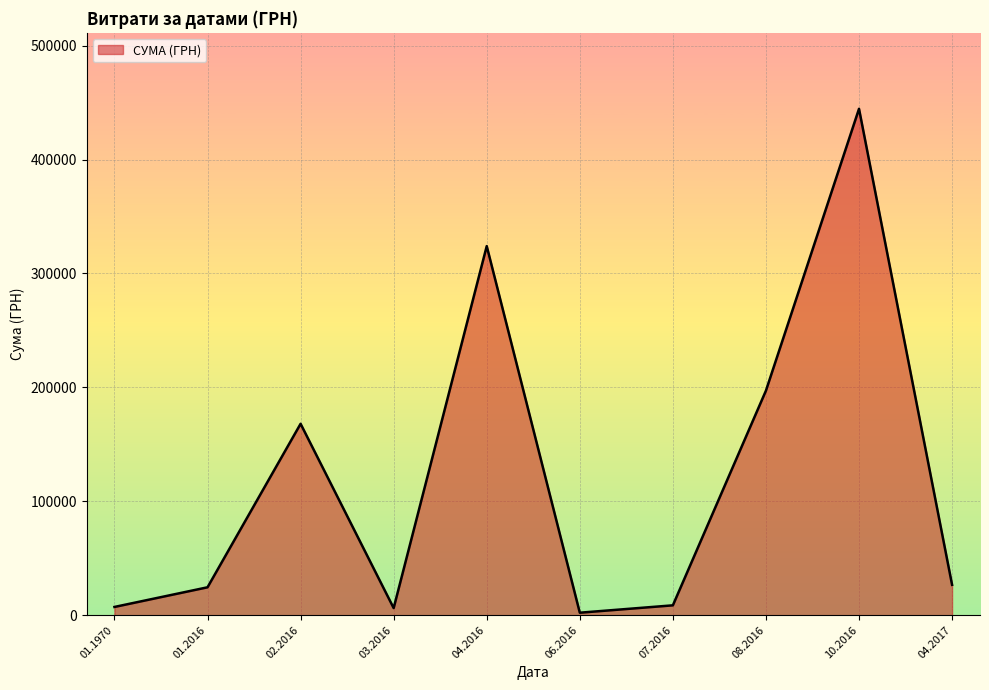

Is it true that the value at 04.2016 is 568572.1?

False